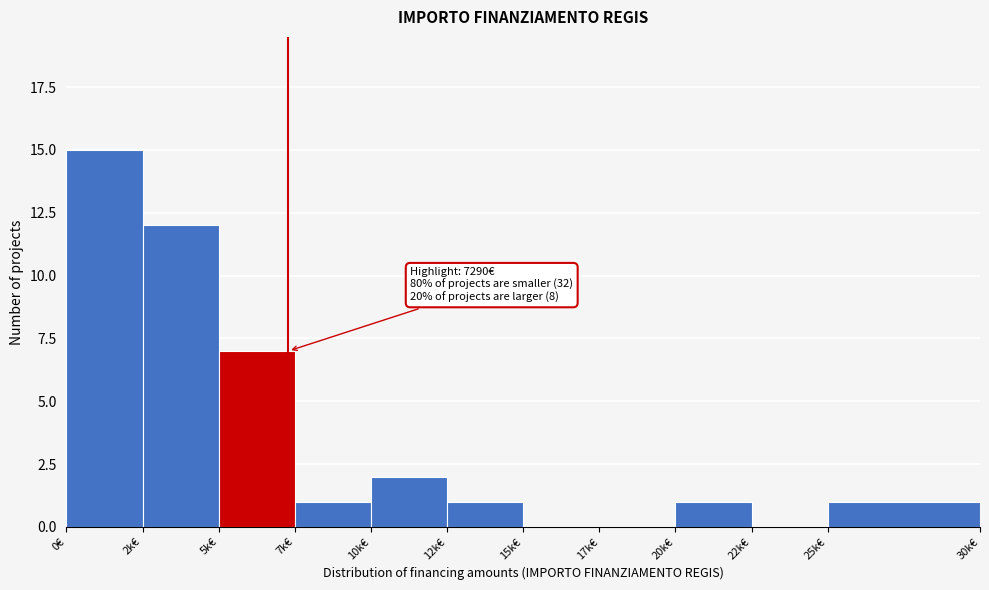

Reading right to left, transcribe all the data shown in this chart.

25k€=1	22k€=0	20k€=1	17k€=0	15k€=0	12k€=1	10k€=2	7k€=1	5k€=7	2k€=12	0€=15